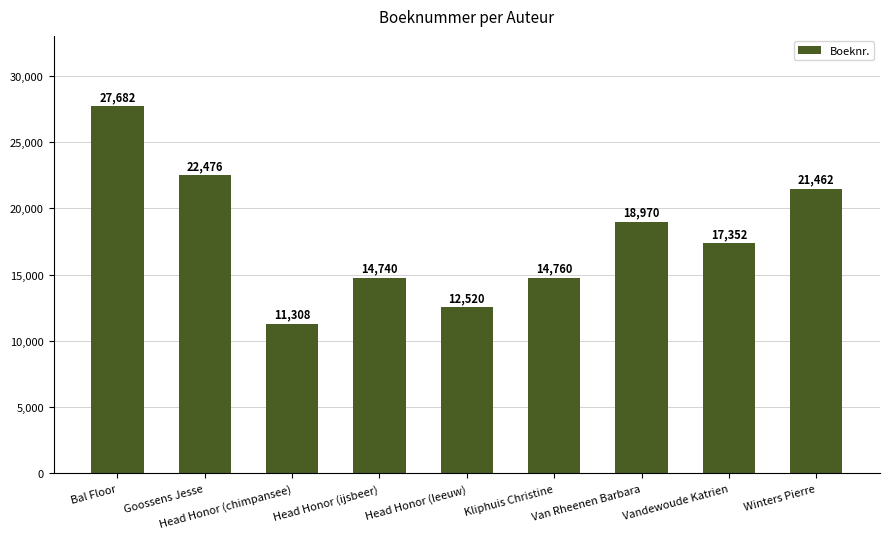

Are the bars horizontal?

No